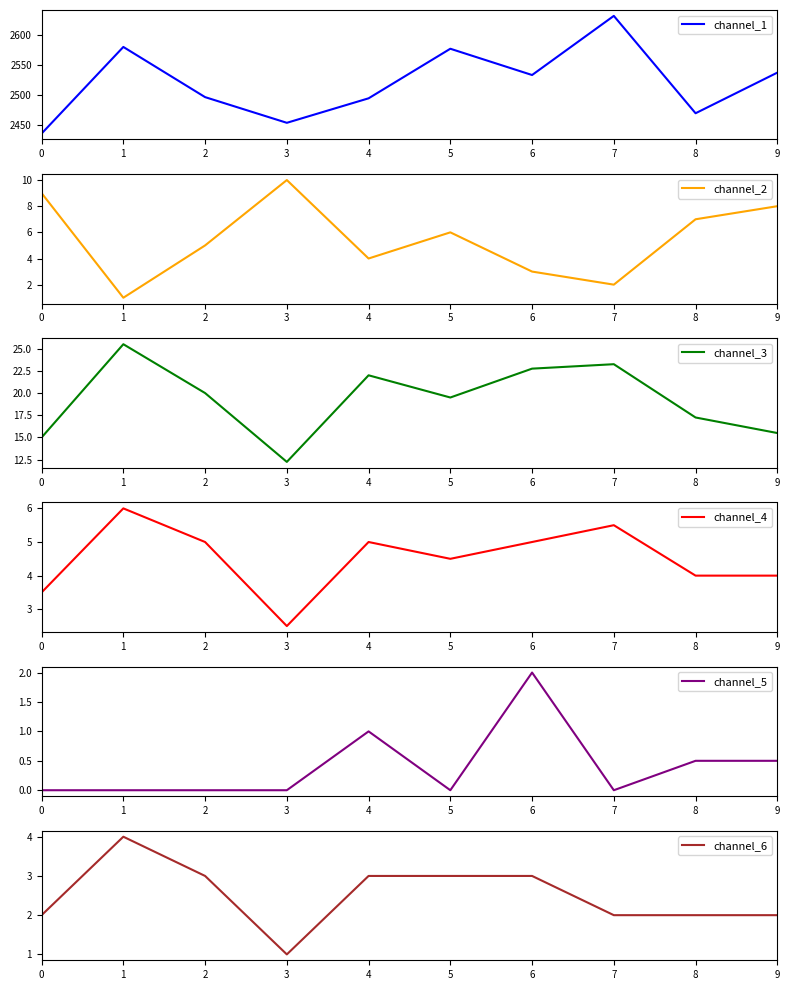

True or false: channel_4 and channel_3 intersect in this chart.

False